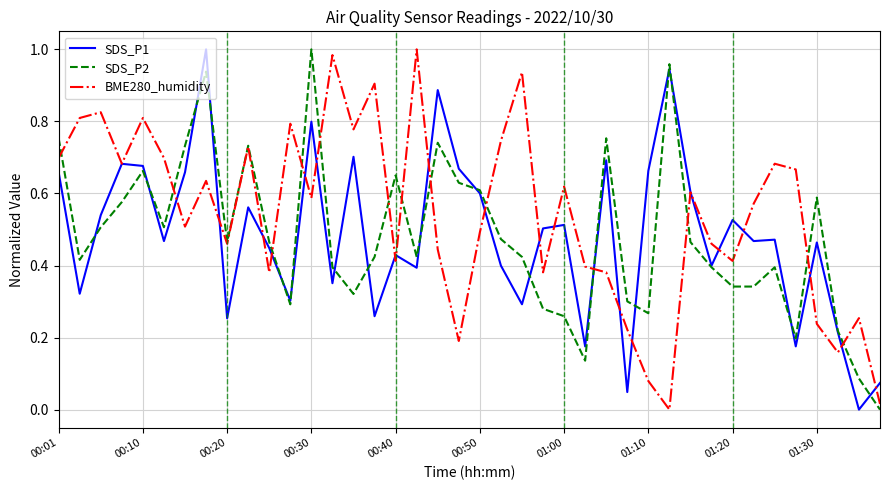

Which series has the largest total across all categories?

BME280_humidity